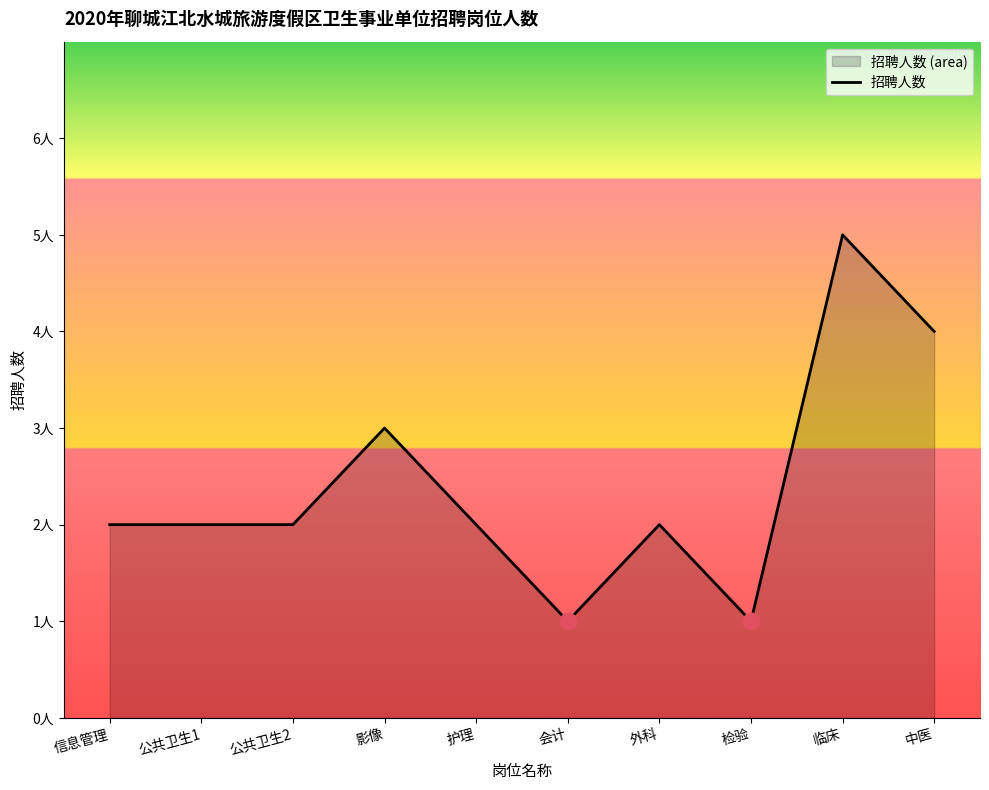

What is the value of the 8th point from the left?

1